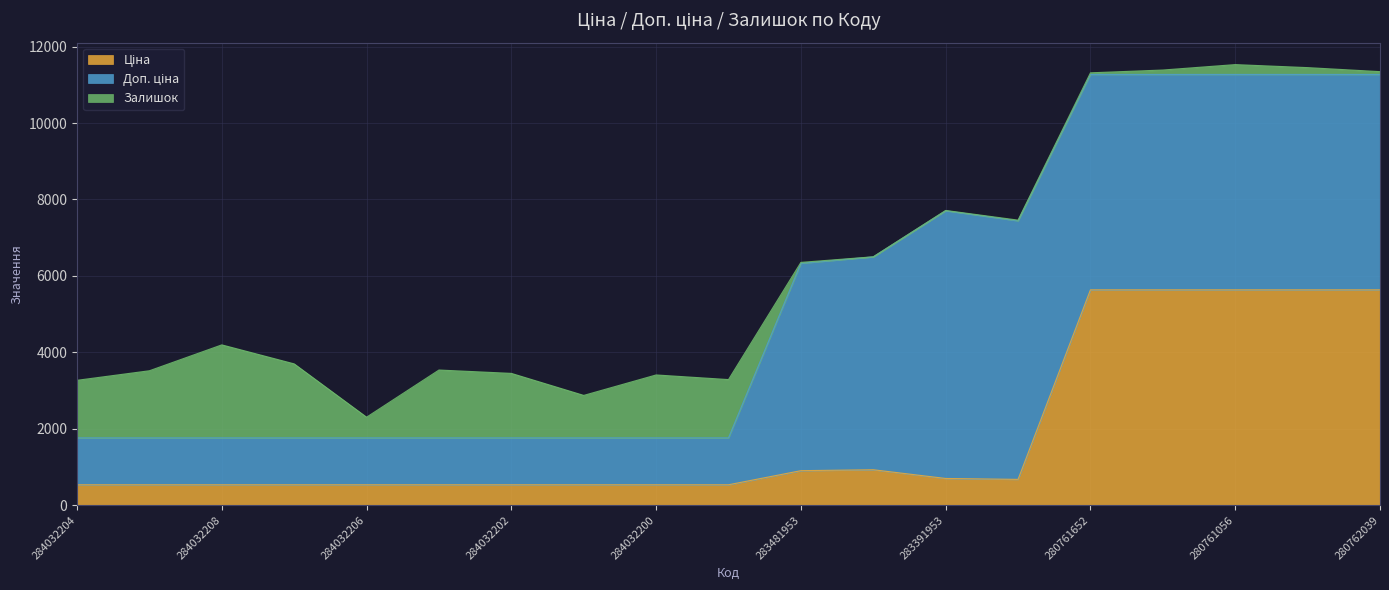

Which series has the widest spread of values?

Доп. ціна